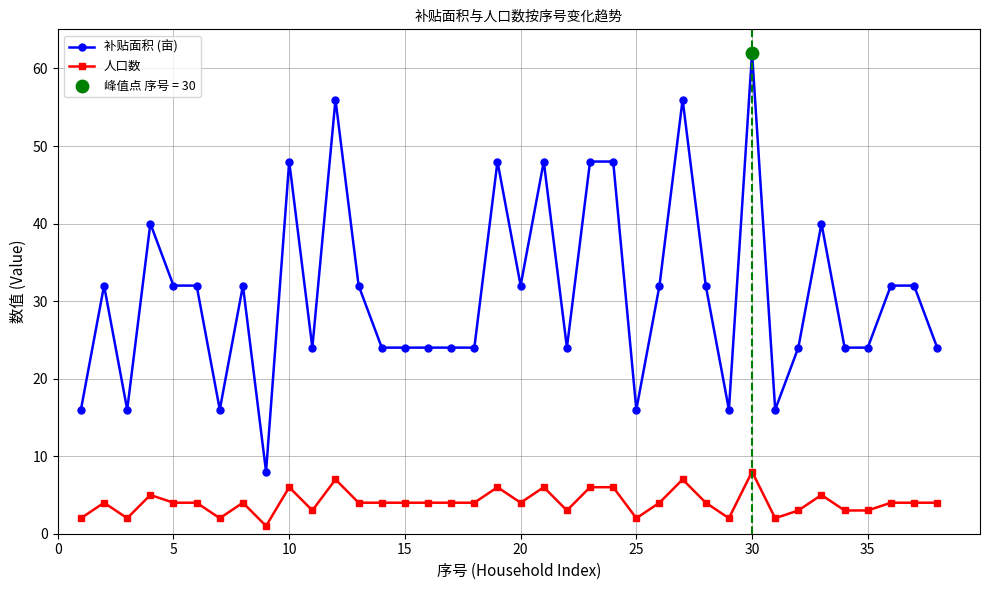

What is the difference between the second highest and second lowest values in the 人口数 series?

5